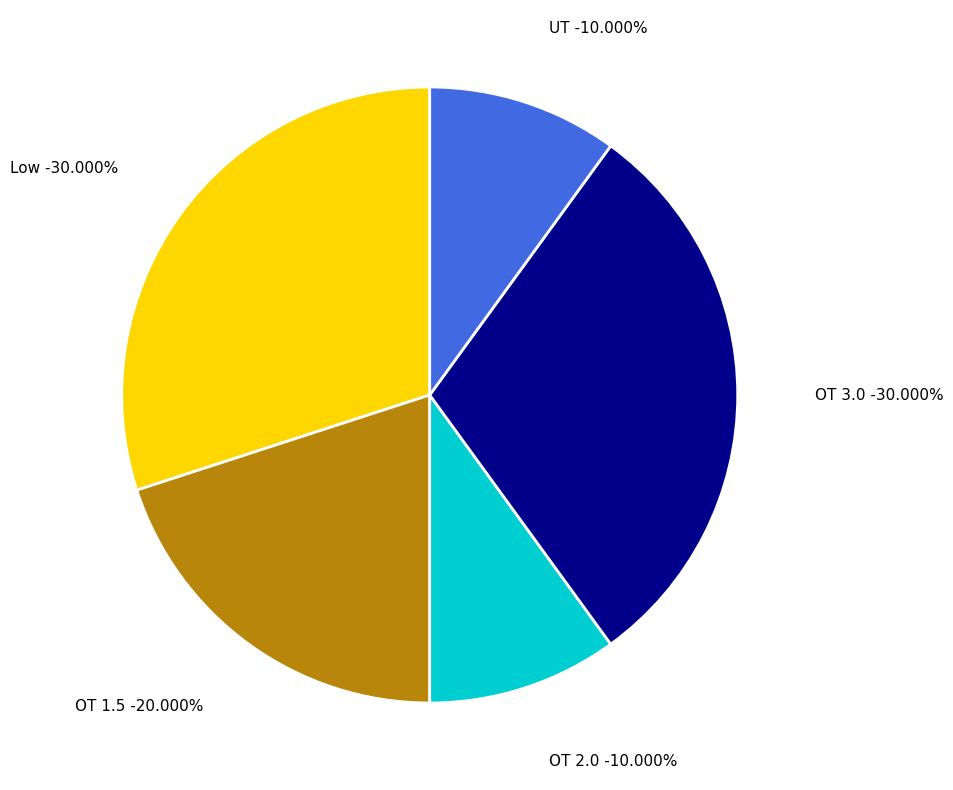

The OT 2.0 slice represents 10% of the pie. True or false?

True